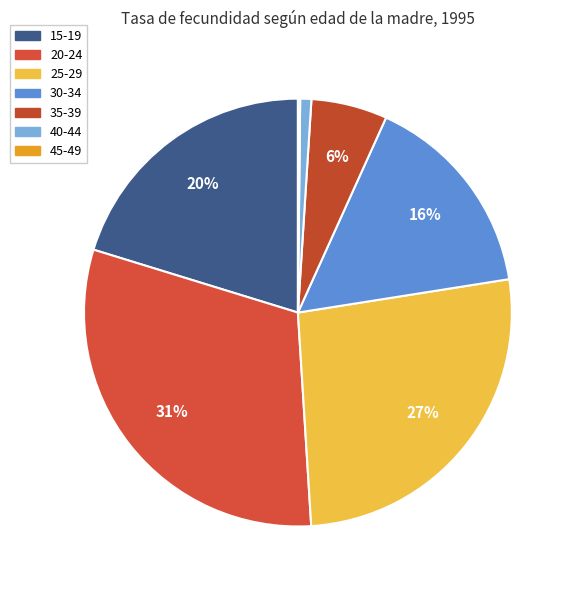

To the nearest percent, what is the difference between the 20-24 and 40-44 slice percentages?

30%